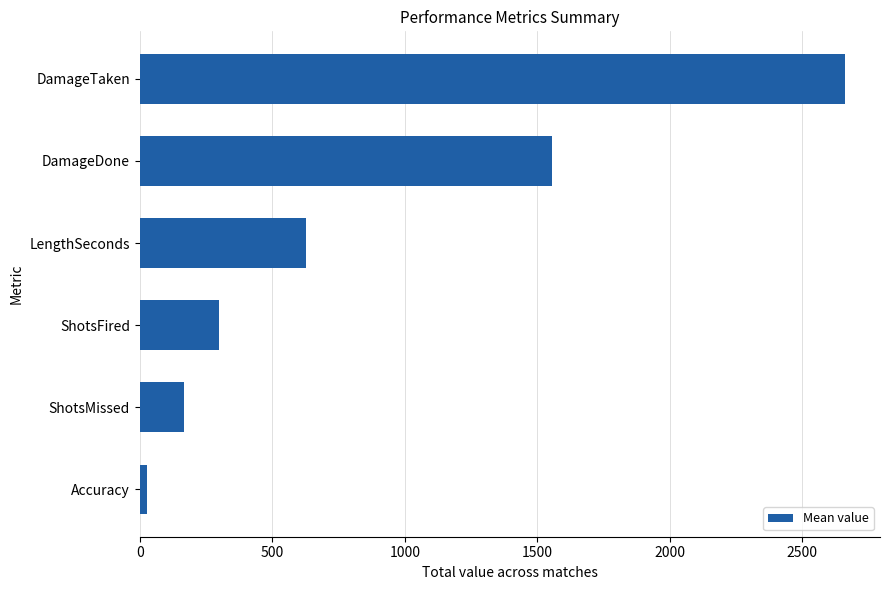

Reading top to bottom, extract all data points from this chart.

2660.1	1555.7	628.7	299.4	168.3	27.3